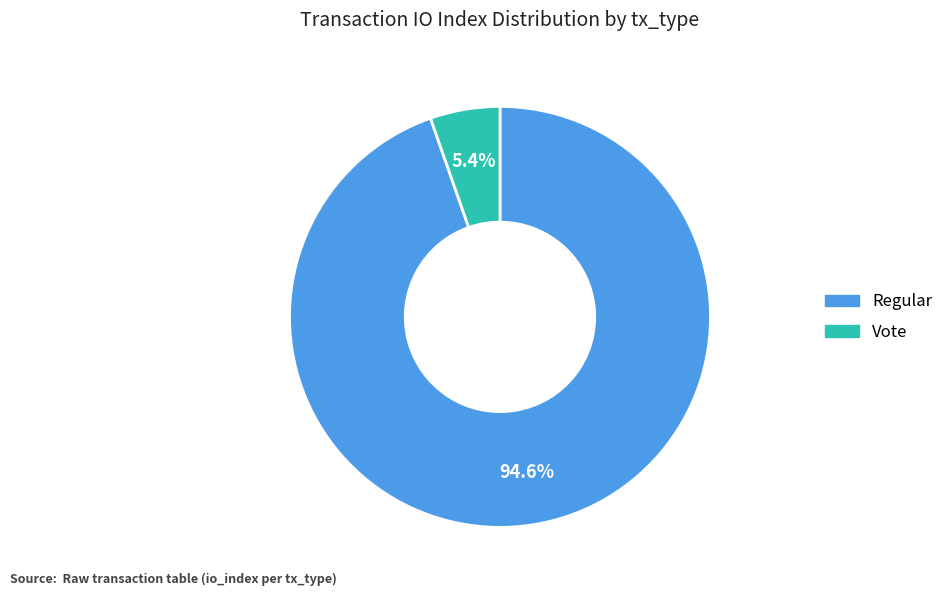

Rank the categories by value from highest to lowest.

Regular, Vote